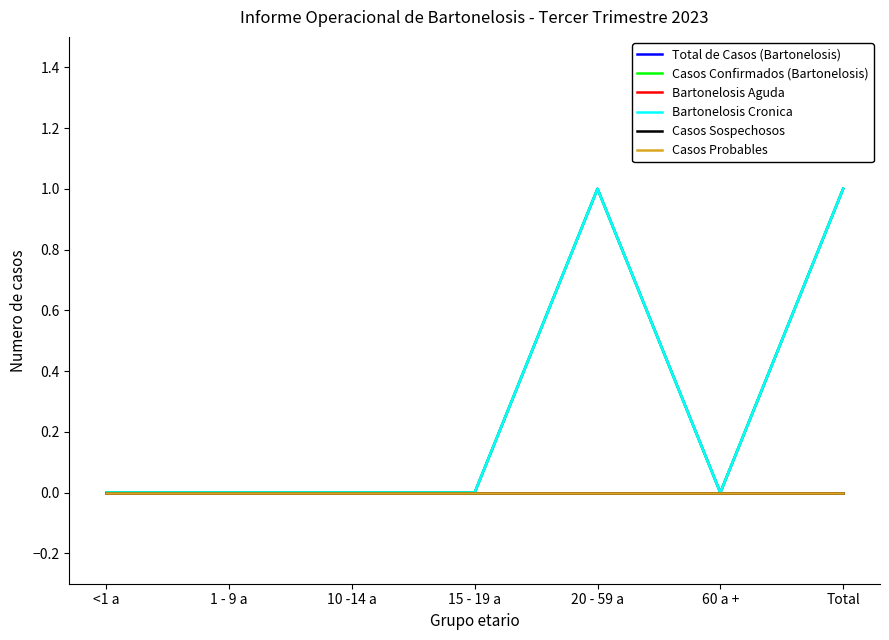

Reading right to left, transcribe all the data shown in this chart.

Total de Casos (Bartonelosis): 1	0	1	0	0	0	0
Casos Confirmados (Bartonelosis): 1	0	1	0	0	0	0
Bartonelosis Aguda: 0	0	0	0	0	0	0
Bartonelosis Cronica: 1	0	1	0	0	0	0
Casos Sospechosos: 0	0	0	0	0	0	0
Casos Probables: 0	0	0	0	0	0	0